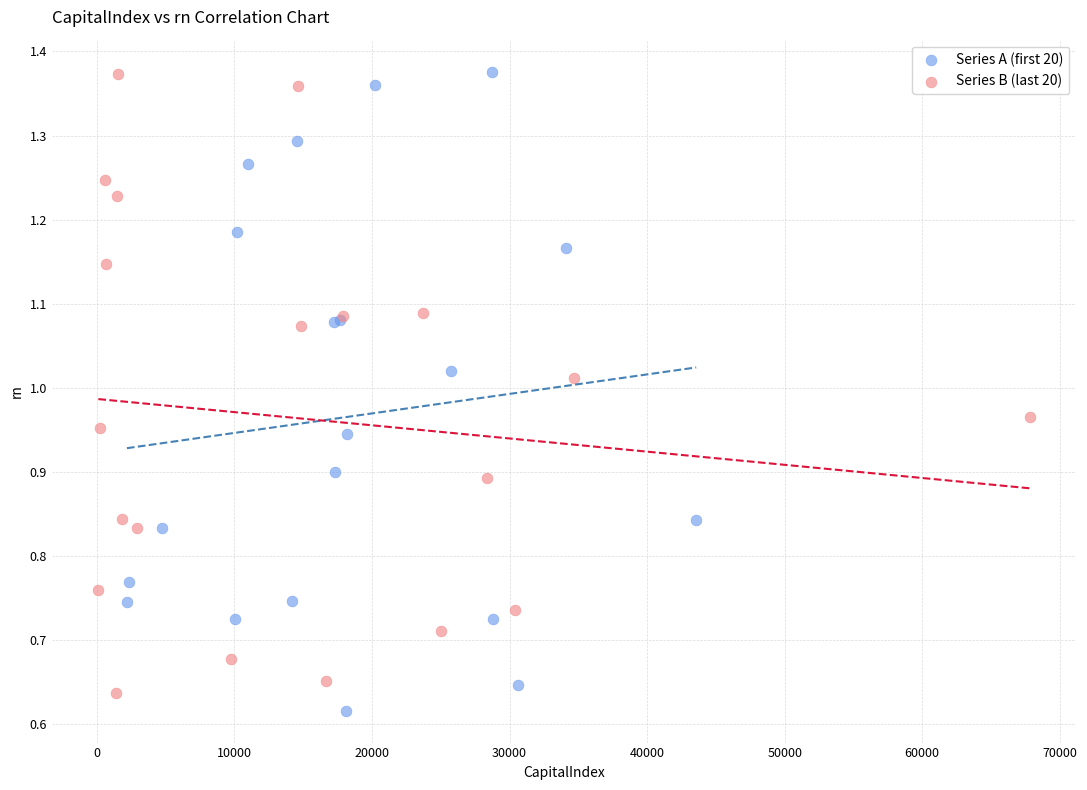

What are all the series names shown in the legend?

Series A (first 20), Series B (last 20)